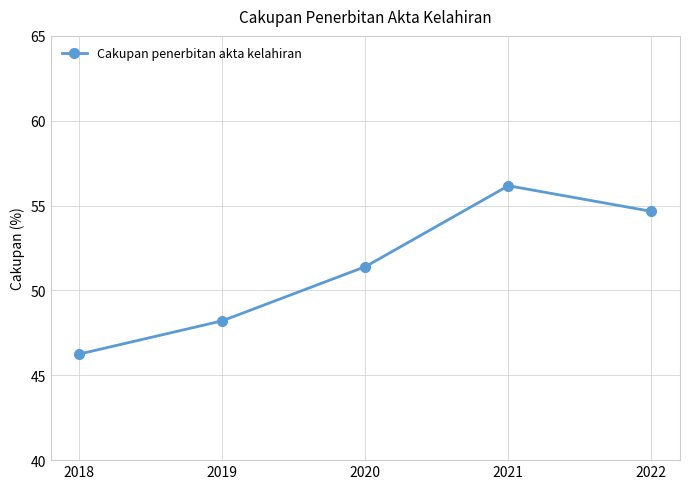

List the labels in order of value, largest first.

2021, 2022, 2020, 2019, 2018